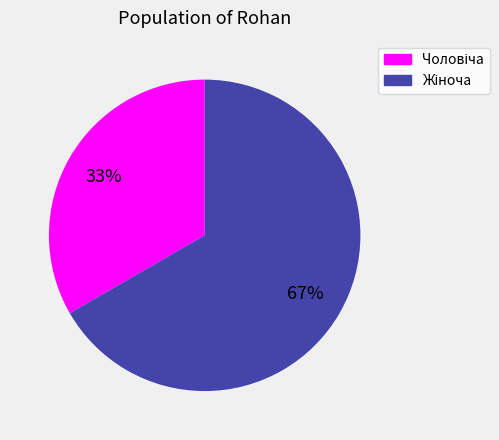

Does any single category account for the majority?

Yes